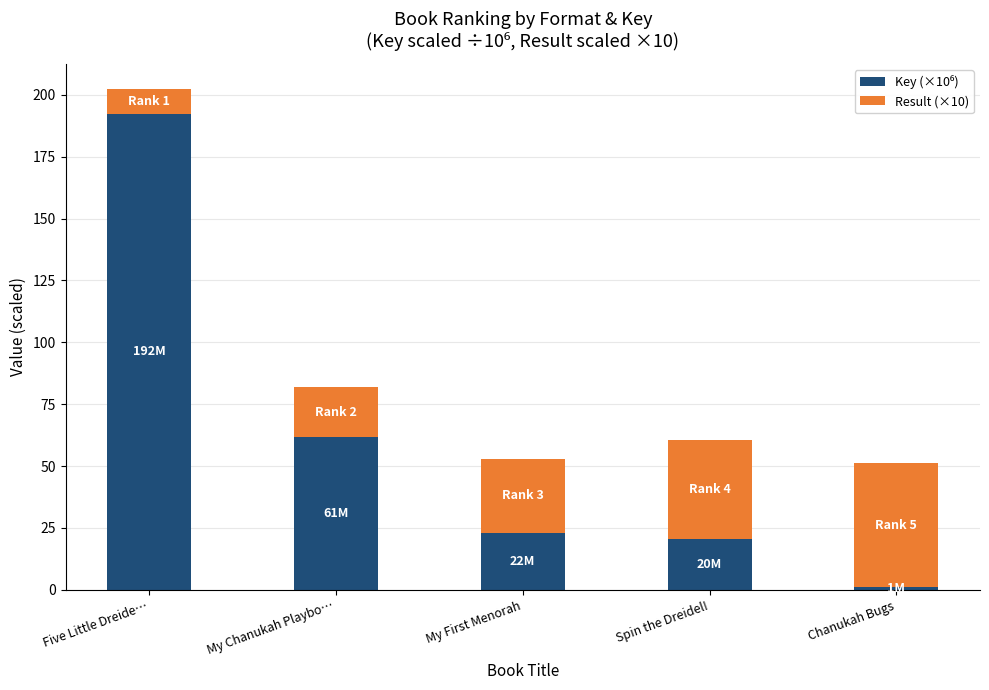

At which category is the sum across all series the highest?

Five Little Dreide…